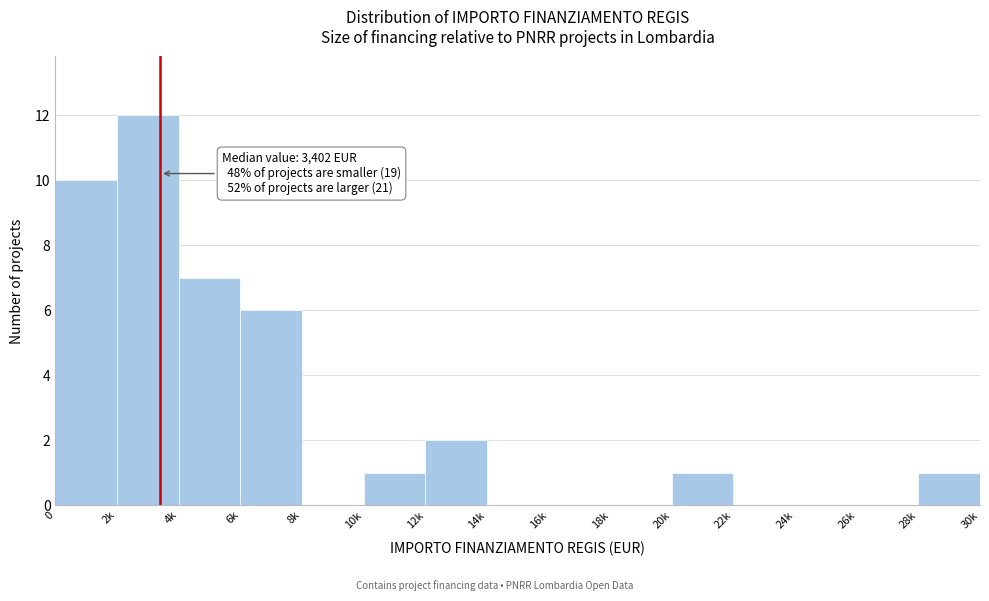

Reading left to right, what are all the values shown in this chart?

0=10	2k=12	4k=7	6k=6	8k=0	10k=1	12k=2	14k=0	16k=0	18k=0	20k=1	22k=0	24k=0	26k=0	28k=1